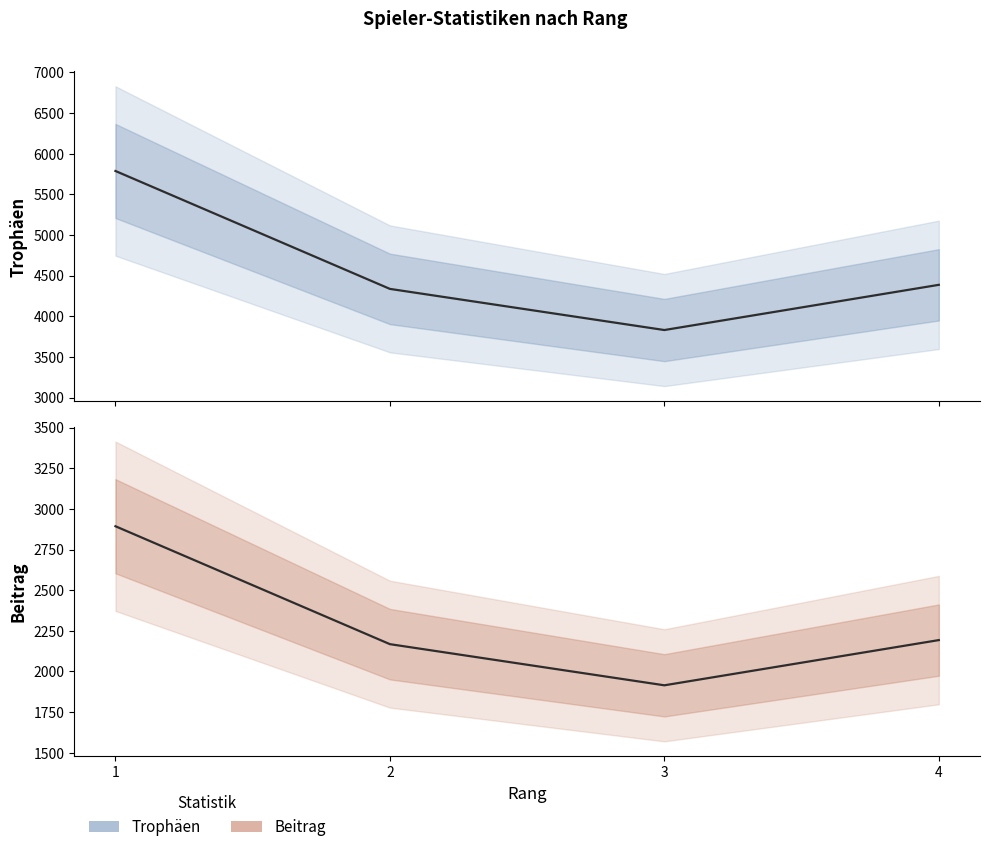

Reading right to left, list all the values displayed in this chart.

Trophäen: 4387	3831	4337	5787
Beitrag: 2193	1915	2168	2893